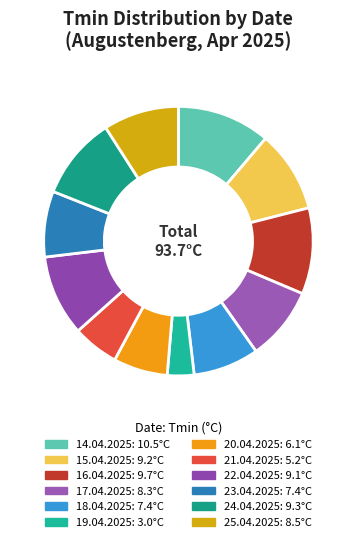

Rank the categories by value from highest to lowest.

14.04.2025, 16.04.2025, 24.04.2025, 15.04.2025, 22.04.2025, 25.04.2025, 17.04.2025, 18.04.2025, 23.04.2025, 20.04.2025, 21.04.2025, 19.04.2025